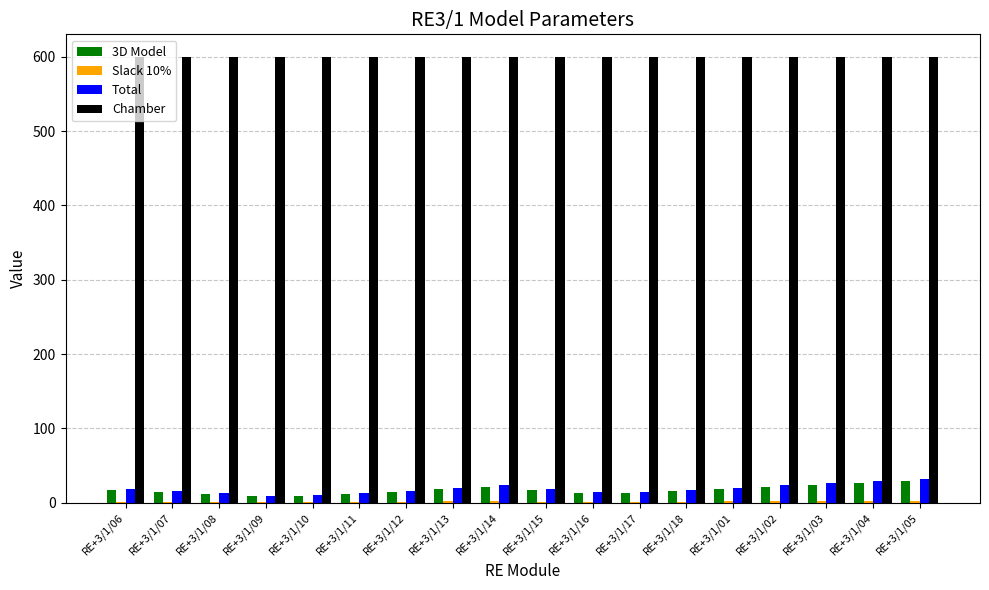

Which series has the largest range (max minus min)?

Total